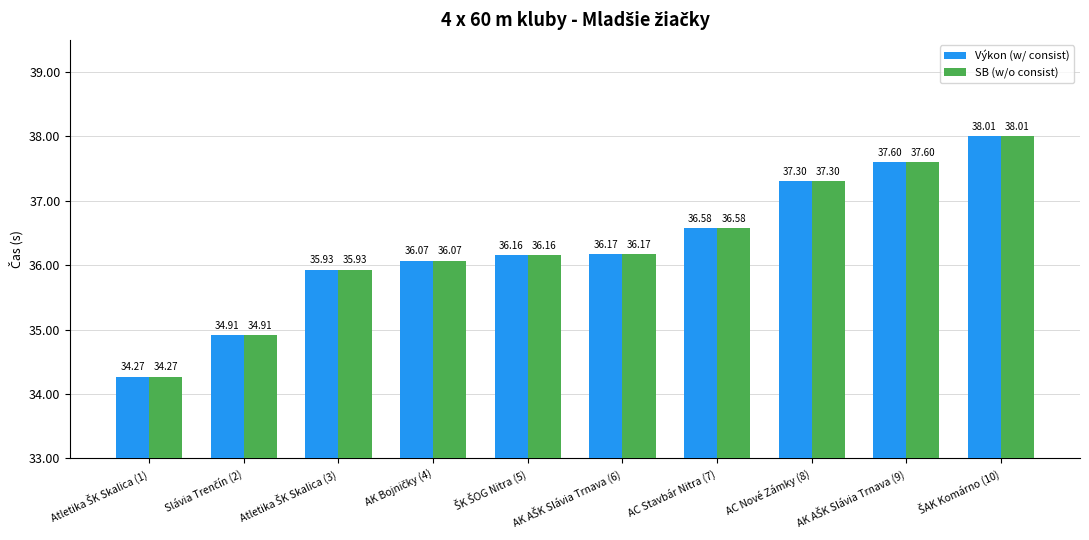

Does the chart contain stacked bars?

No